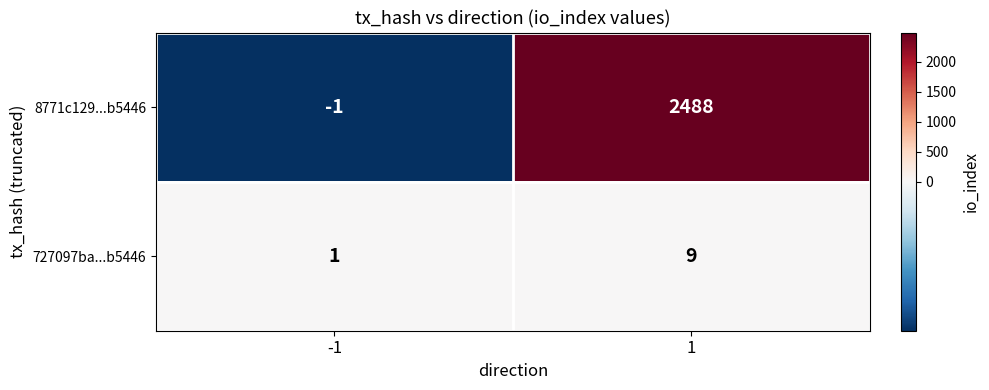

Reading left to right, extract all data points from this chart.

8771c129...b5446: -1=-1	1=2488
727097ba...b5446: -1=1	1=9